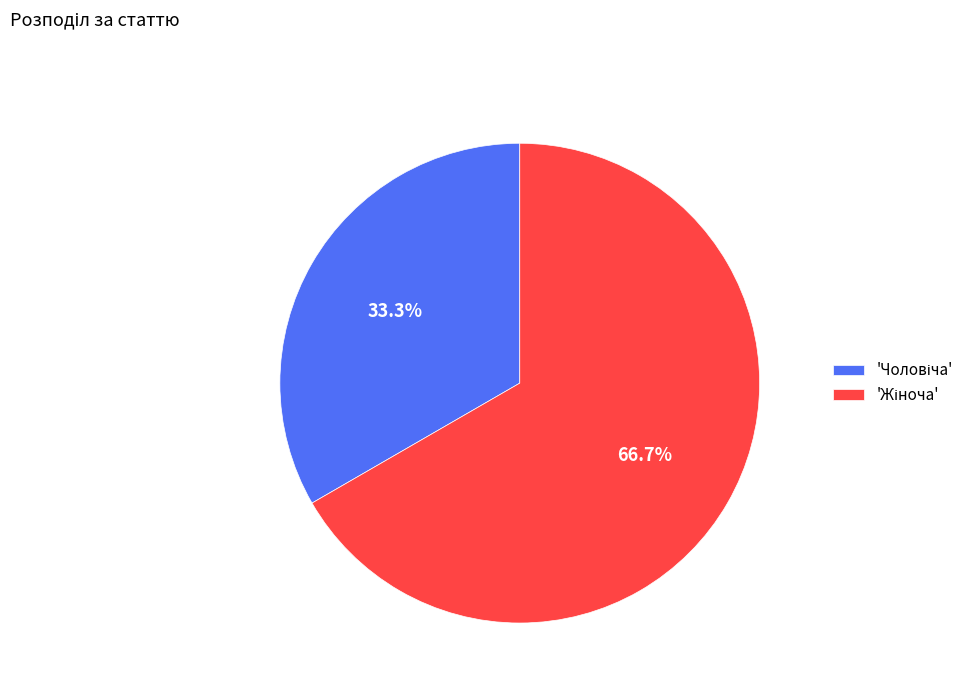

Which category accounts for the majority?

Жіноча